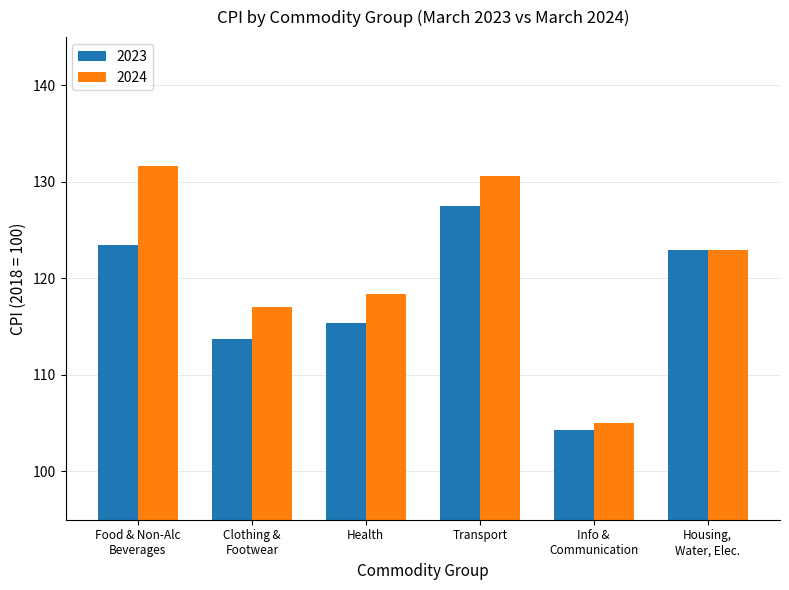

At how many categories does at least one series exceed 109?

5